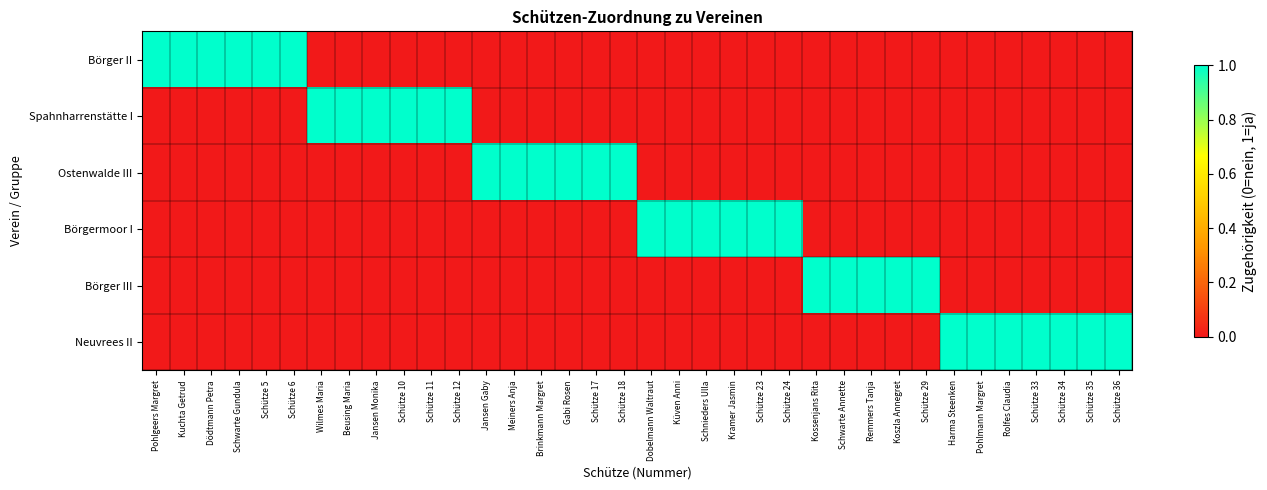

What is the difference between the highest and lowest values at Wilmes Maria?

1